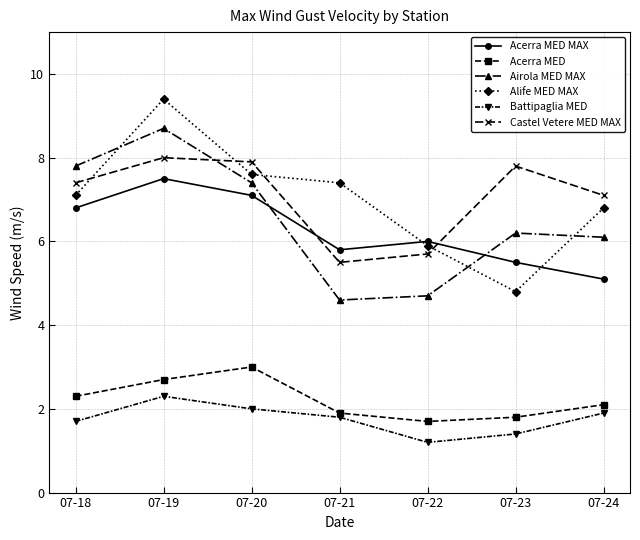

What is the minimum value for Castel Vetere MED MAX?

5.5